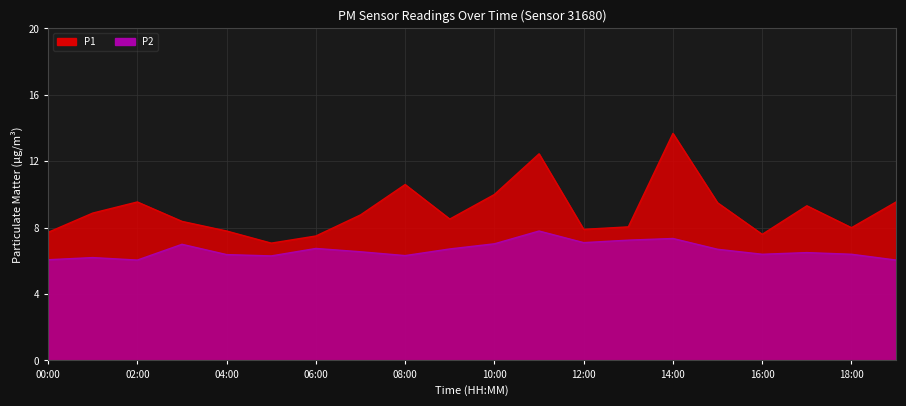

True or false: P1 has a value of 10.0 at 10:00.

True